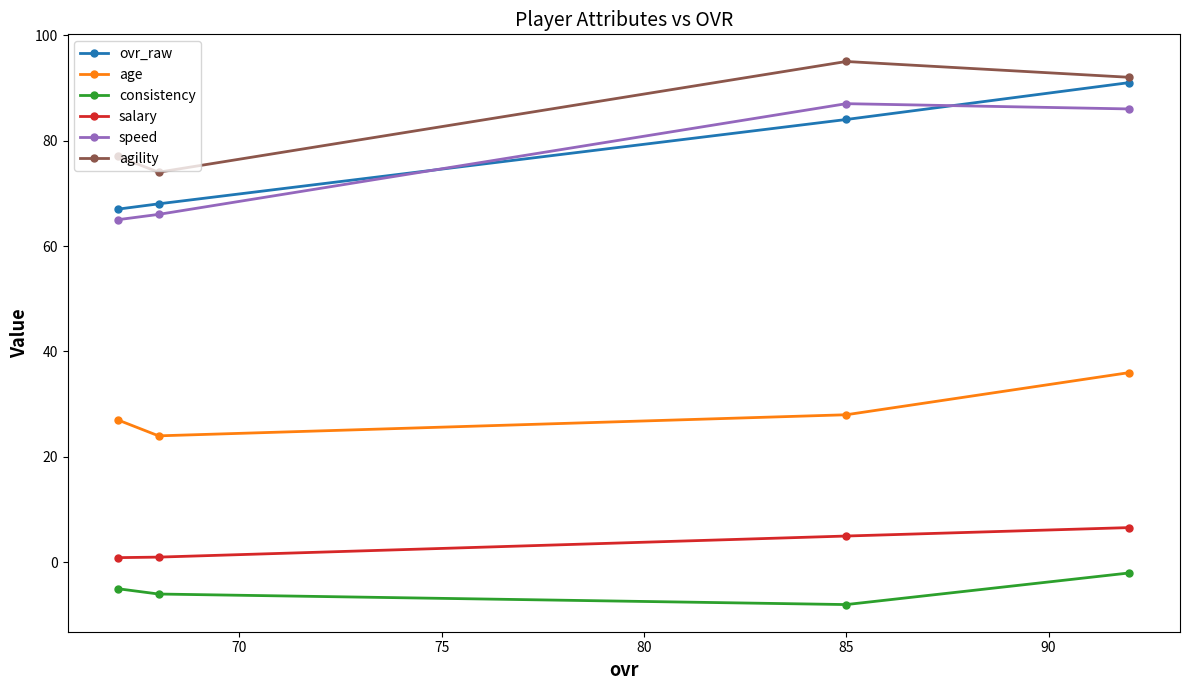

Which series has the largest total across all categories?

agility